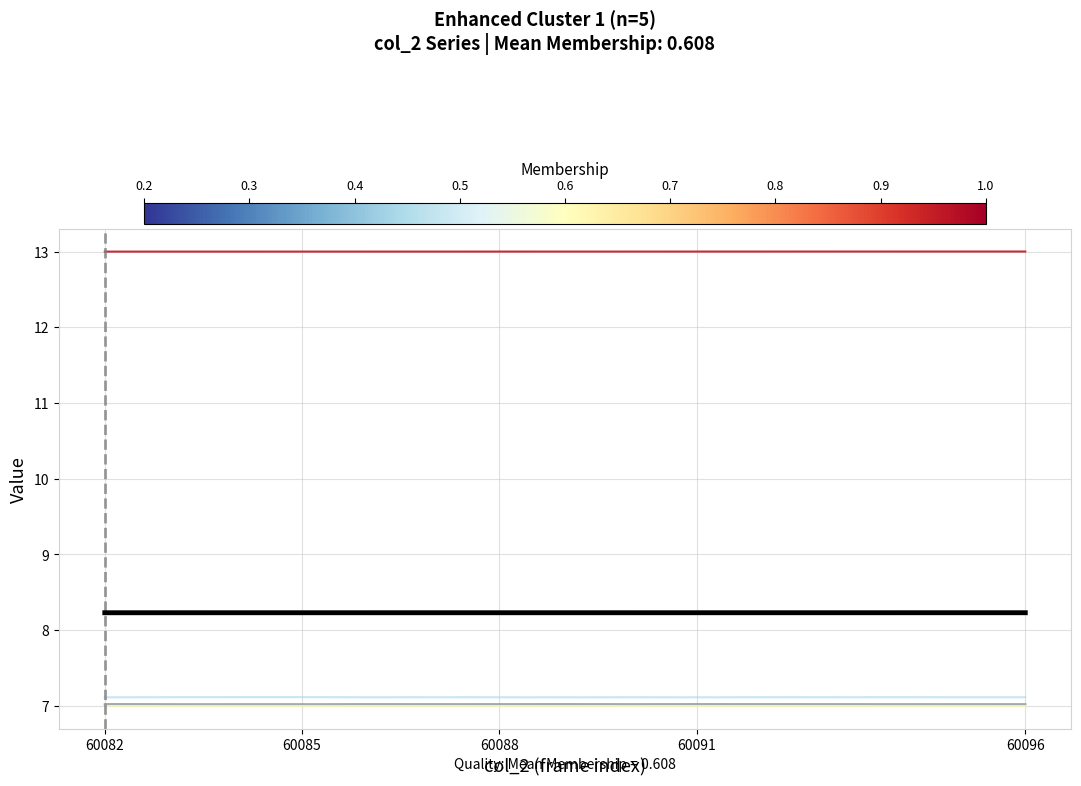

What is the minimum value shown in the chart?

7.0